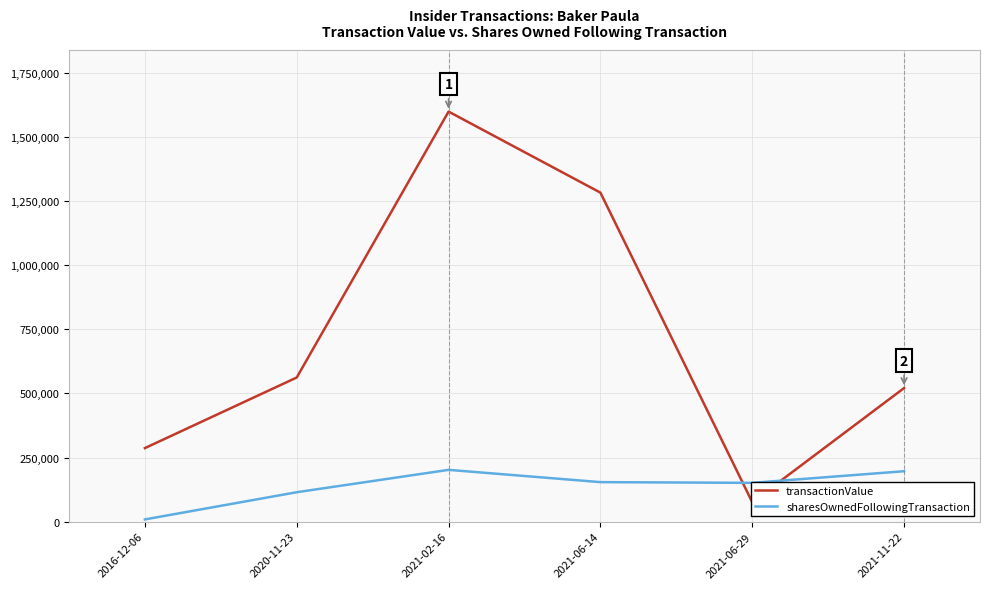

Which series has the largest total across all categories?

transactionValue